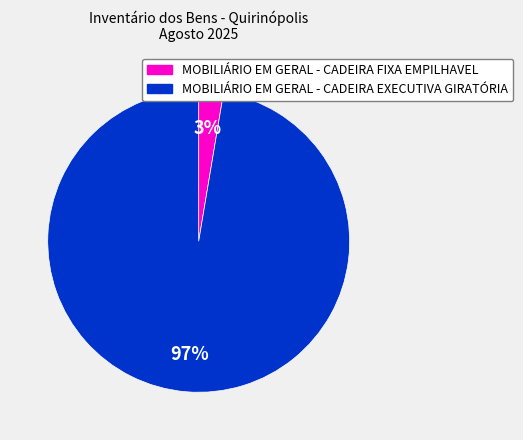

To the nearest percent, what is the average slice percentage?

50%